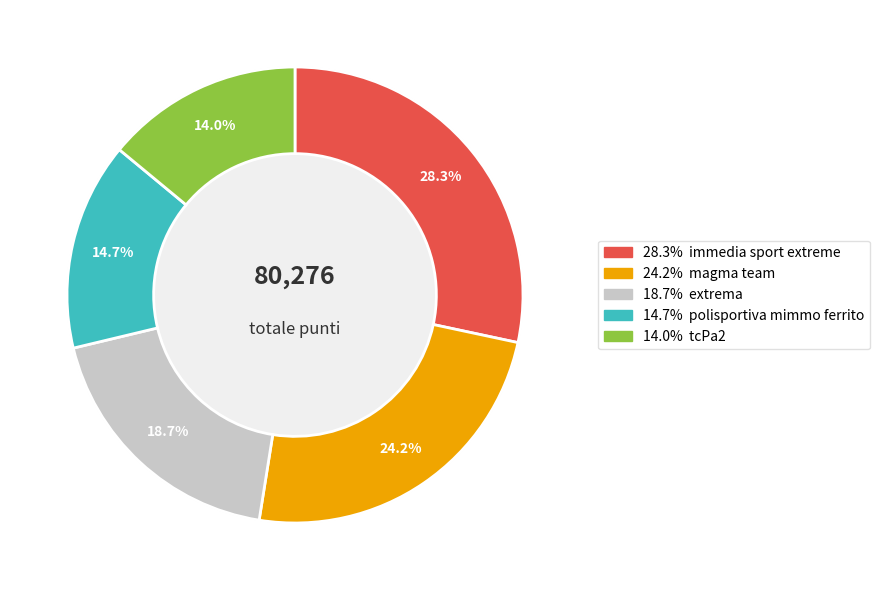

To the nearest percent, what portion does polisportiva mimmo ferrito represent?

15%